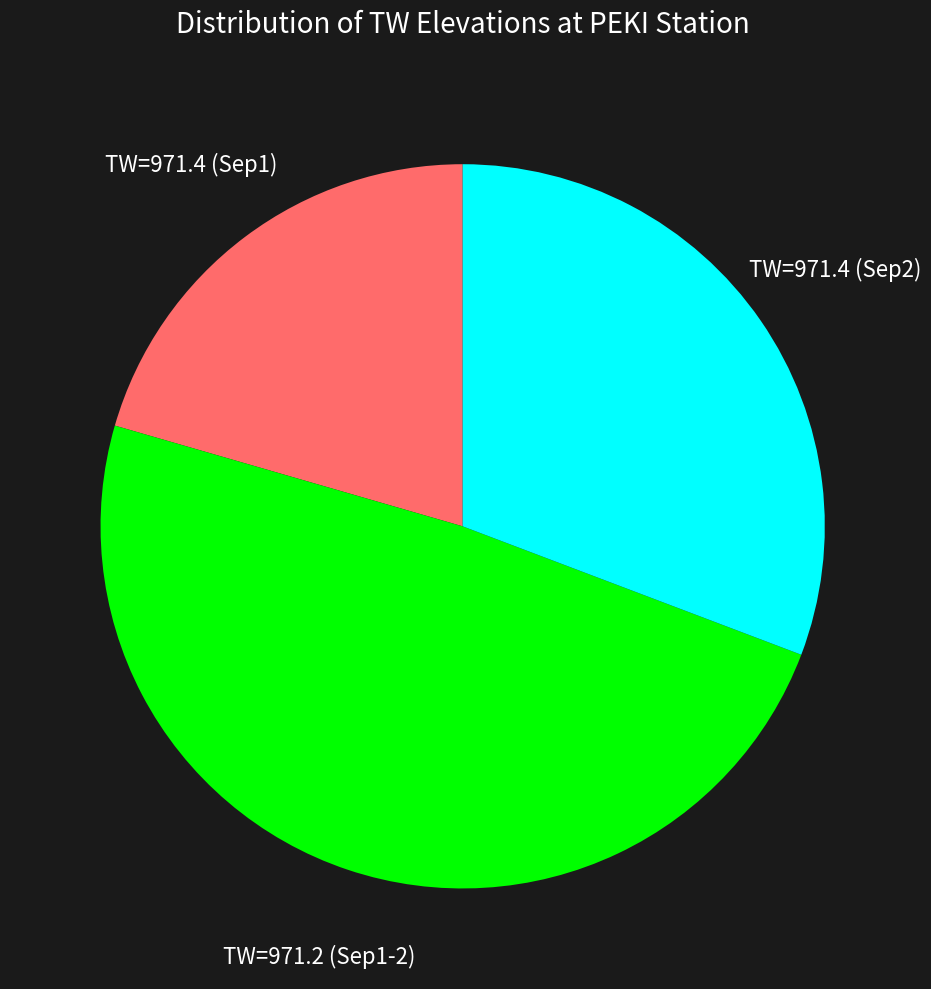

Is there any slice that represents more than half of the pie?

No